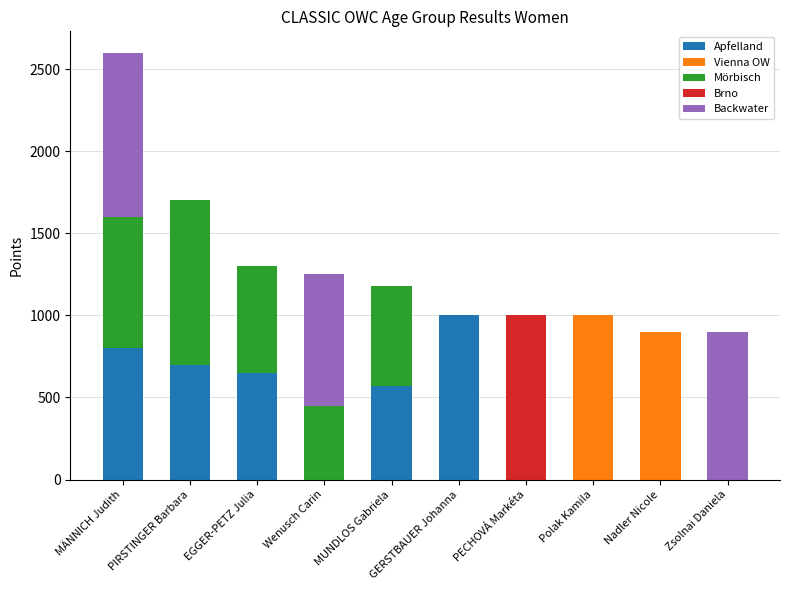

At which category is the sum across all series the highest?

MÄNNICH Judith